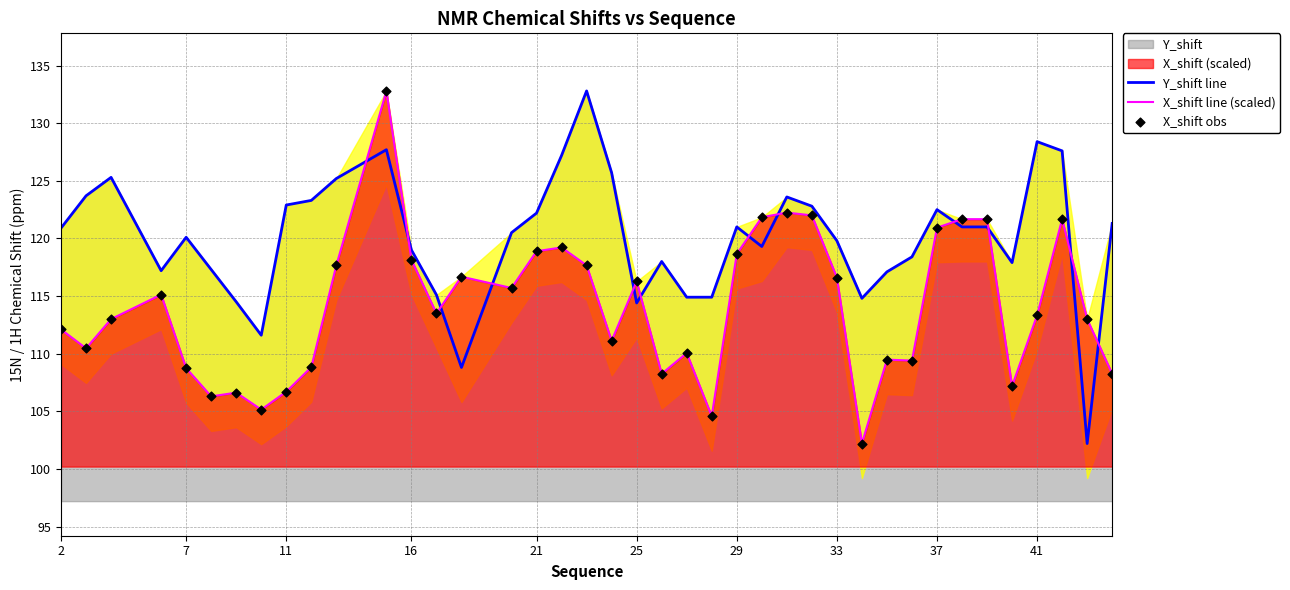

Which series ends up on top after the final intersection of X_shift line (scaled) and Y_shift line?

Y_shift line